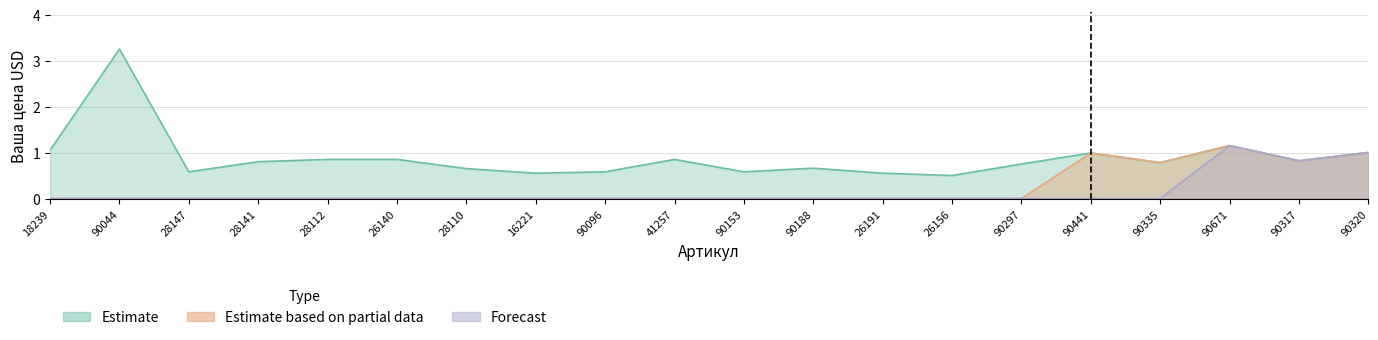

What are all the series names shown in the legend?

Estimate, Estimate based on partial data, Forecast